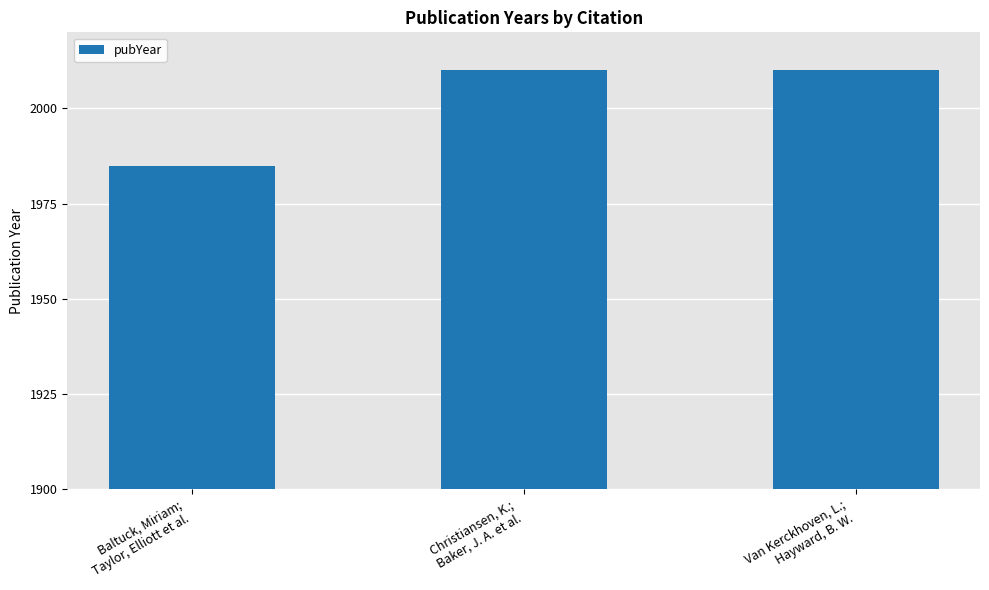

Where is the data nearest to the value 1997?

Baltuck, Miriam;
Taylor, Elliott et al.